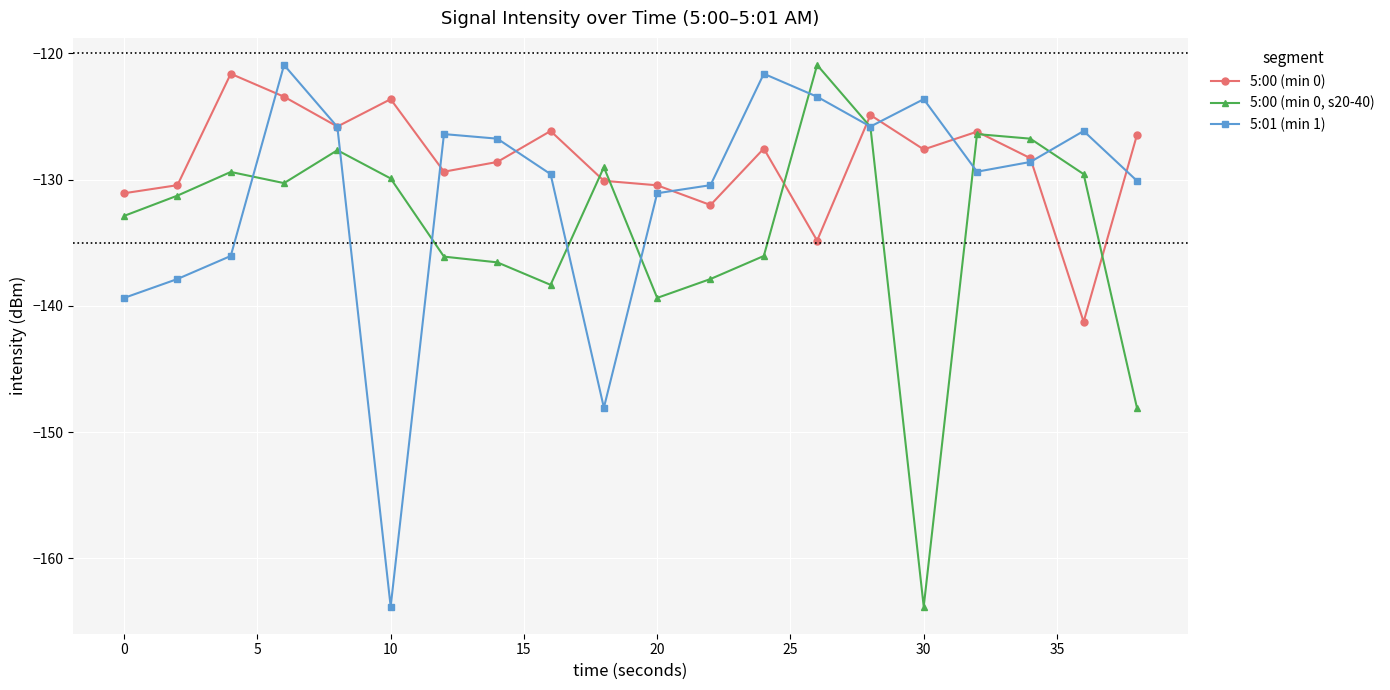

List the series in order of their overall mean, lowest first.

5:00 (min 0, s20-40), 5:01 (min 1), 5:00 (min 0)